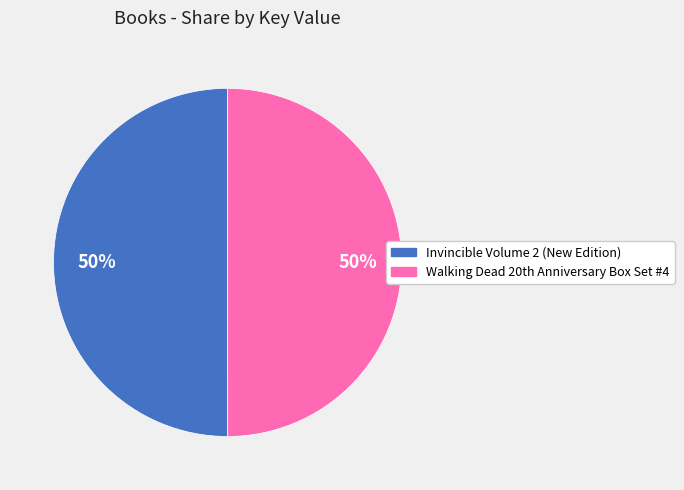

To the nearest percent, what percentage of the pie is Invincible Volume 2 (New Edition)?

50%